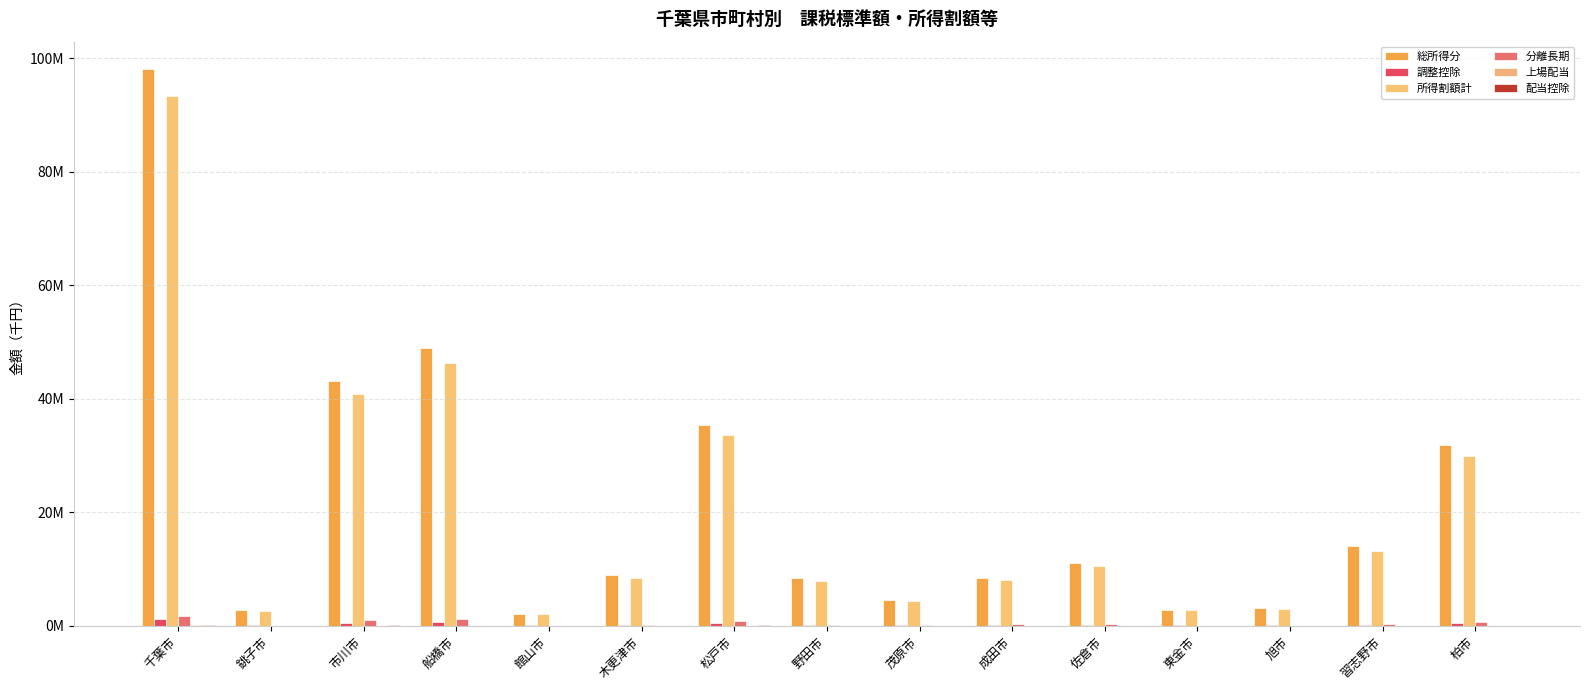

Reading left to right, extract all data points from this chart.

総所得分: 98033205	2747920	43111157	48987070	2081469	8938312	35400315	8359358	4559270	8405498	11070260	2856935	3192941	14116198	31895677
調整控除: 1245951	53829	486647	625236	41147	130608	481416	149272	85151	130494	171748	55705	63386	167048	417965
所得割額計: 93285495	2643068	40878191	46253763	2013356	8482515	33647612	7952221	4371393	8110561	10487538	2718888	3012216	13238233	29996185
分離長期: 1692604	20427	955509	1217208	24712	170833	805591	179632	77602	256367	220319	36649	17833	271010	743312
上場配当: 41465	2763	26671	16889	300	2944	25102	4337	1835	1927	4670	599	164	10015	22553
配当控除: 124124	1199	56964	36030	1172	4623	58217	8655	1574	3380	9279	1836	1752	13713	29093